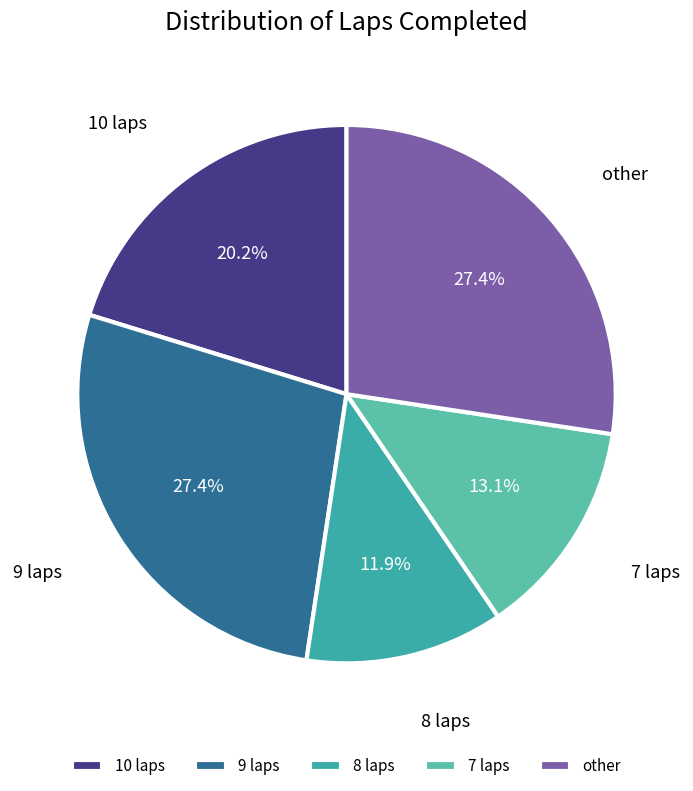

Between 9 laps and 7 laps, which is larger?

9 laps